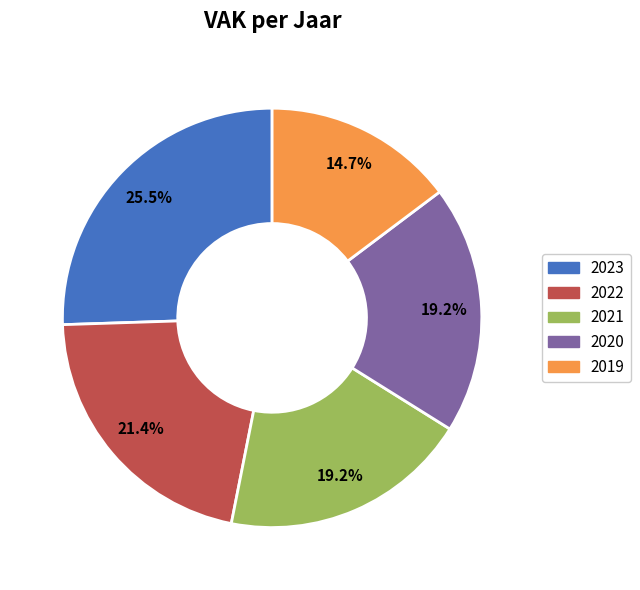

Approximately how many times larger is the value at 2022 compared to 2020?

1.1